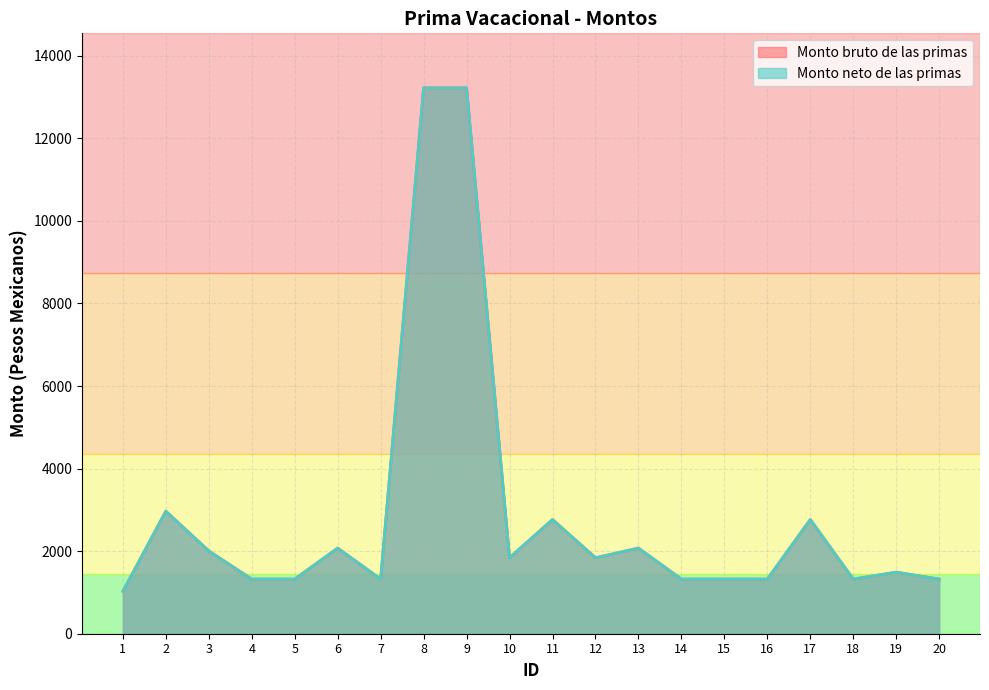

What is the lowest value of the Monto neto de las primas series?

1026.4